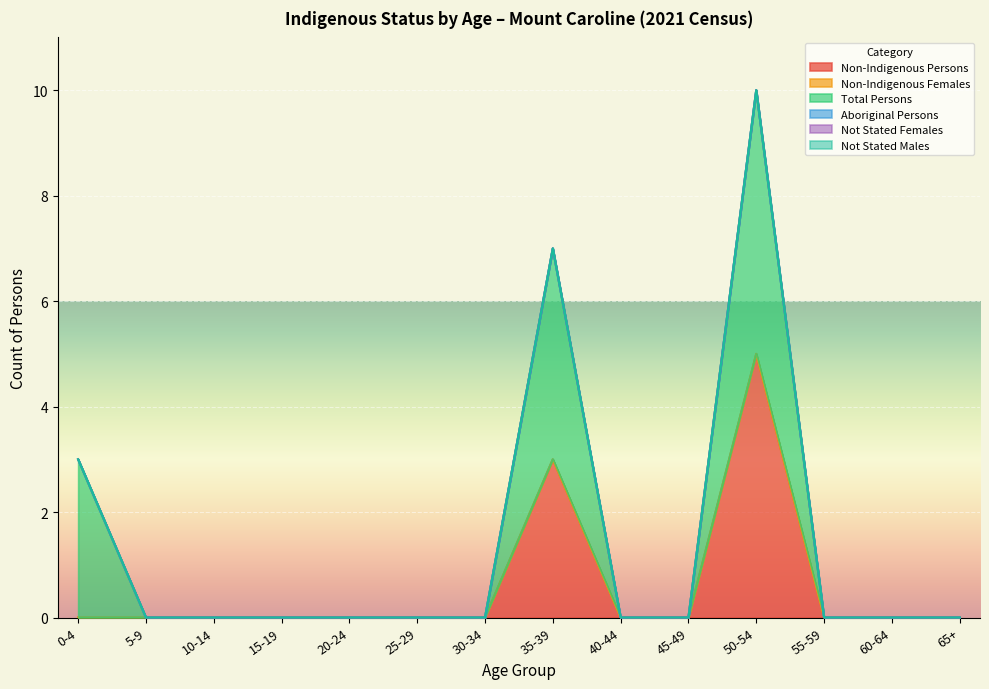

At which label is Non-Indigenous Females closest to 0?

0-4